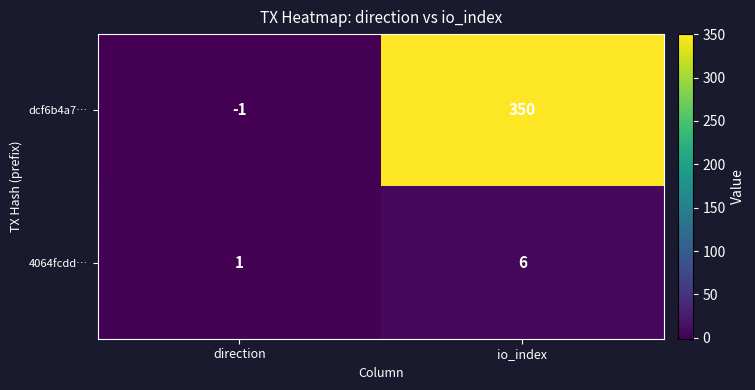

Reading left to right, transcribe all the data shown in this chart.

dcf6b4a7…: direction=-1	io_index=350
4064fcdd…: direction=1	io_index=6